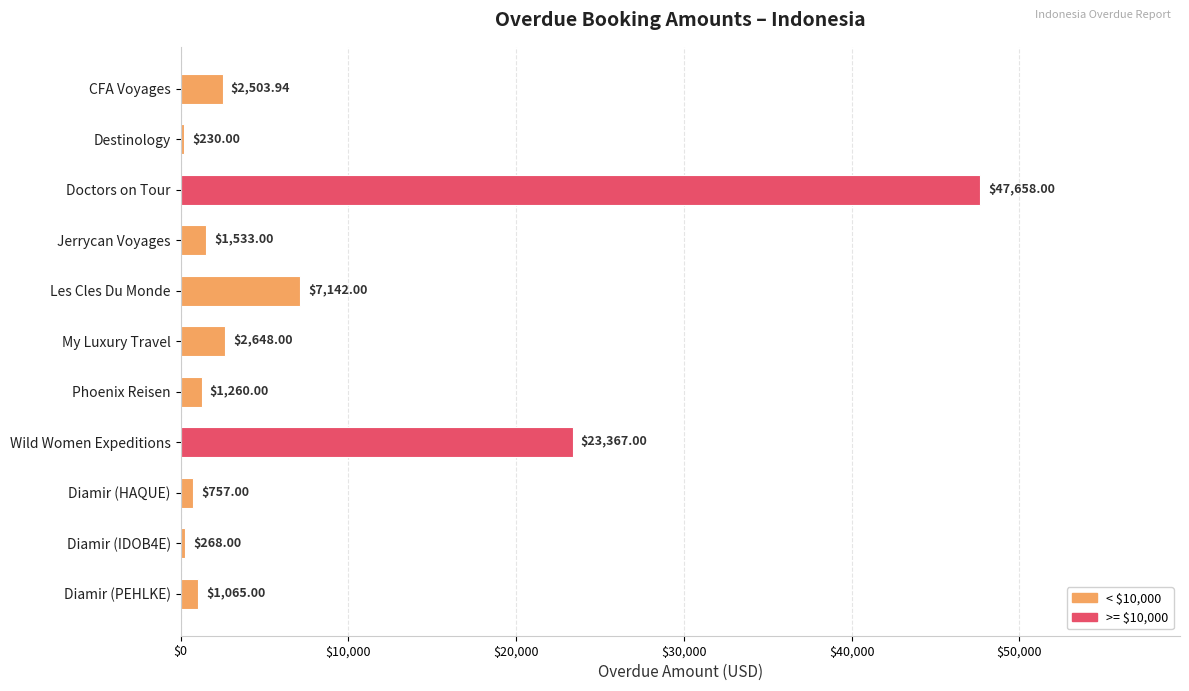

What is the change in value from CFA Voyages to Phoenix Reisen?

-1243.9